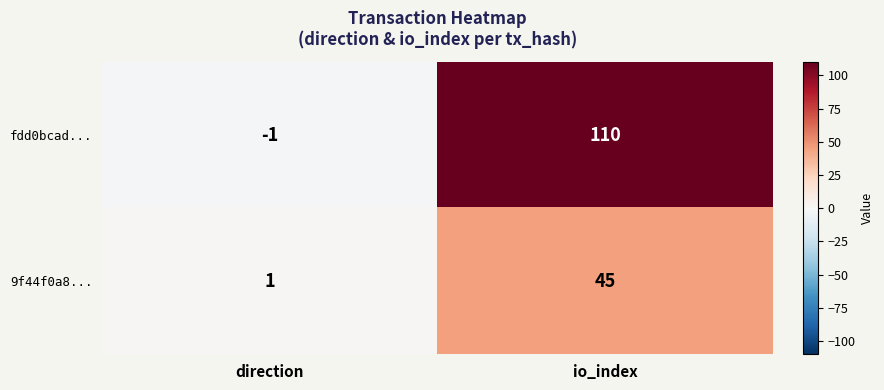

How many positive values does the fdd0bcad... series have?

1